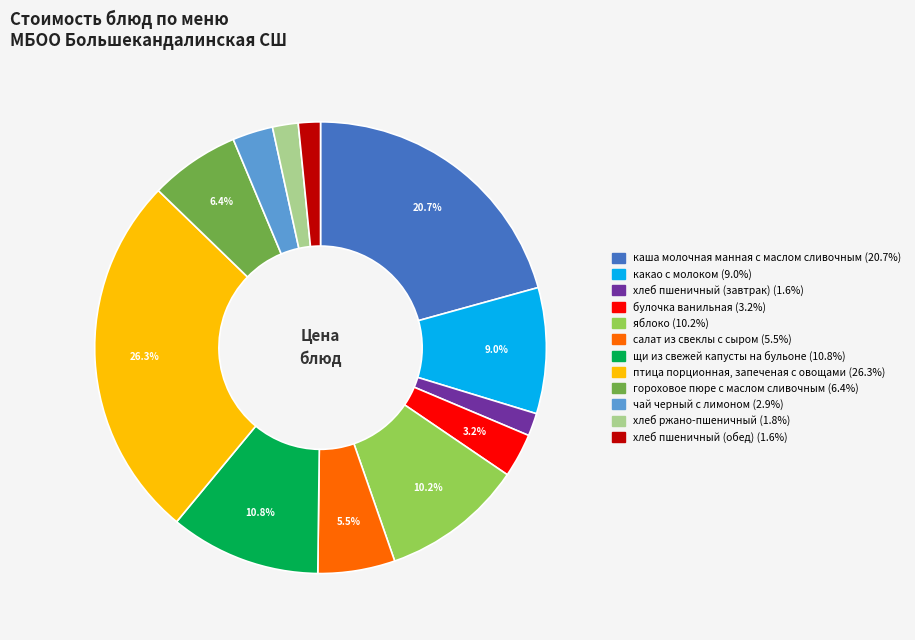

Combined, do хлеб пшеничный (обед) and салат из свеклы с сыром account for over 50%?

No